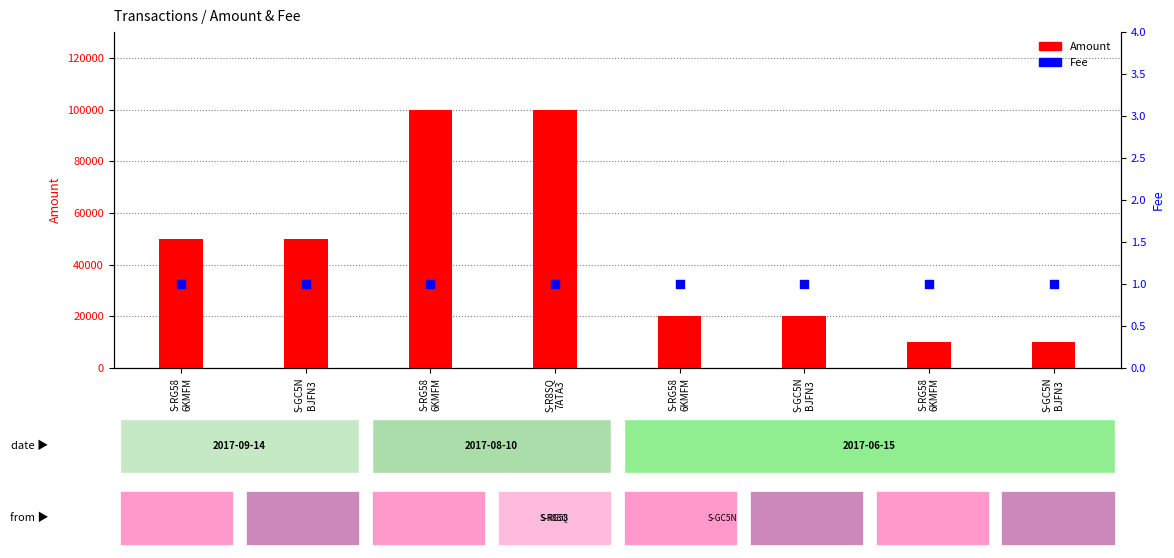

Which series has the largest total across all categories?

Amount